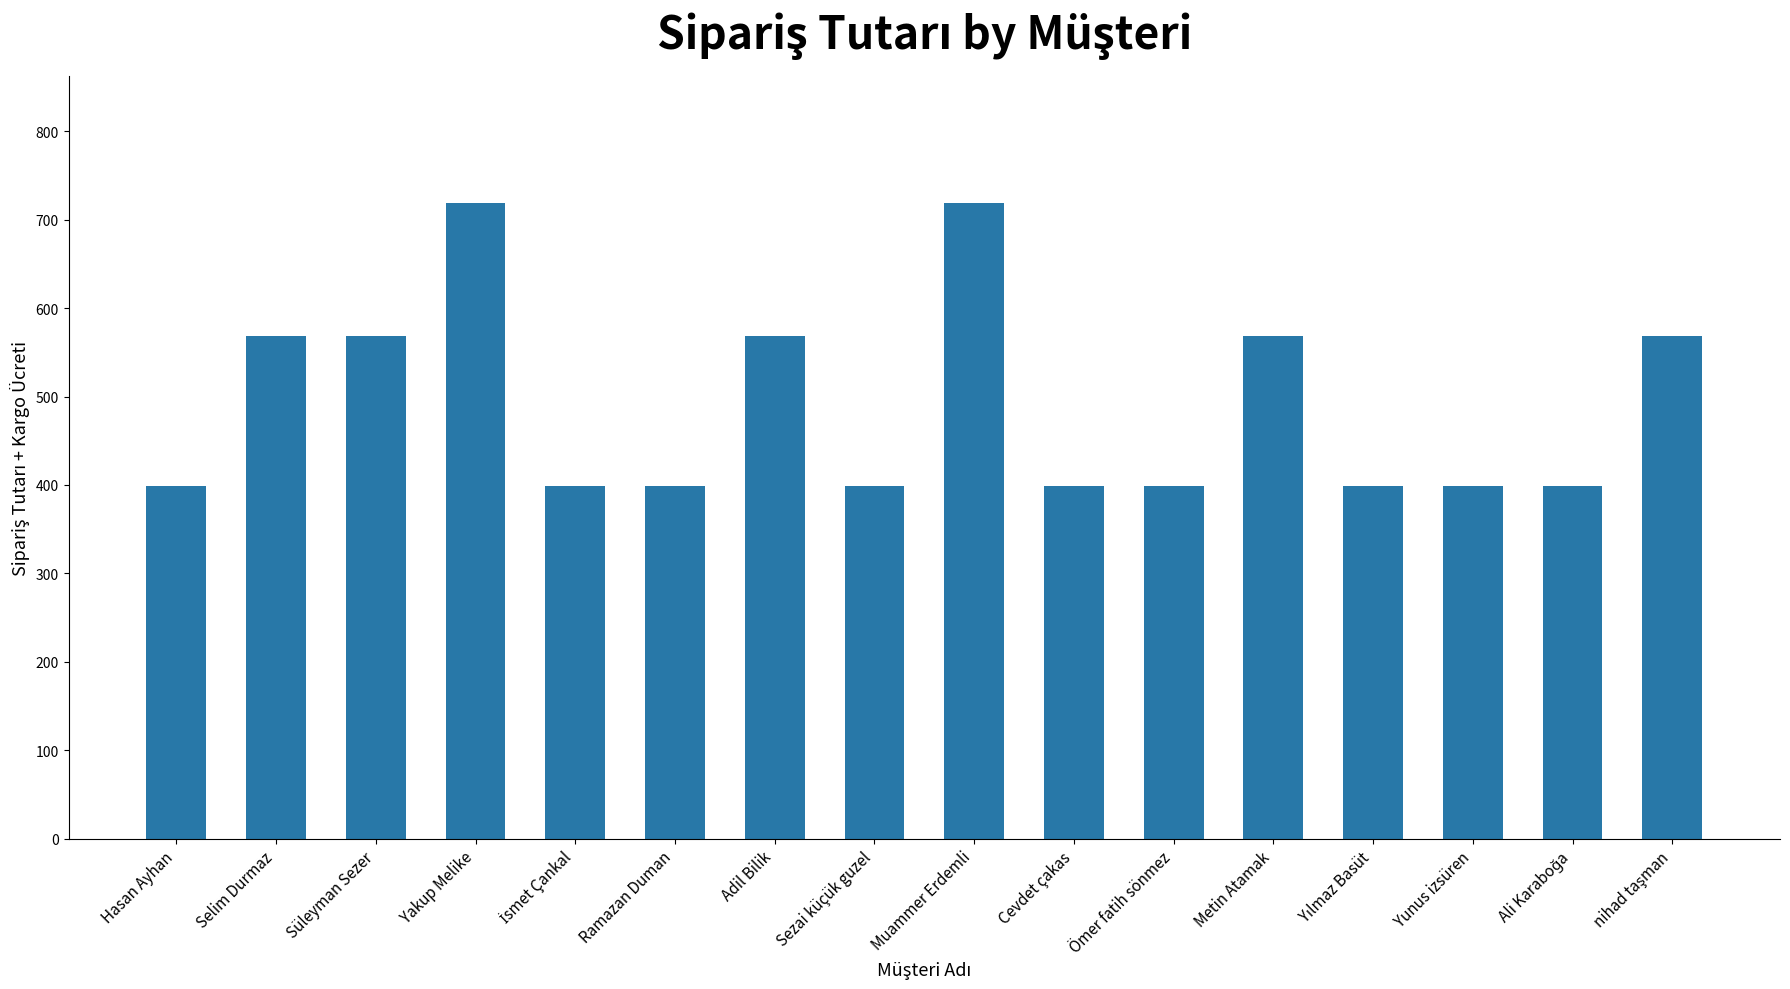

What is the maximum value shown in the chart?

719